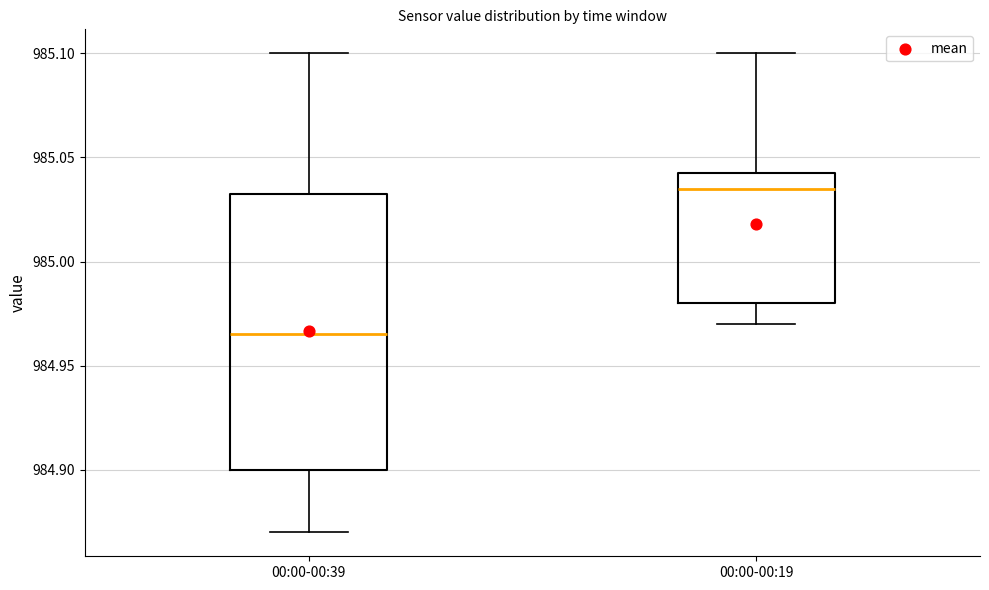

Which box is the tallest, from its lower edge to its upper edge?

00:00-00:39